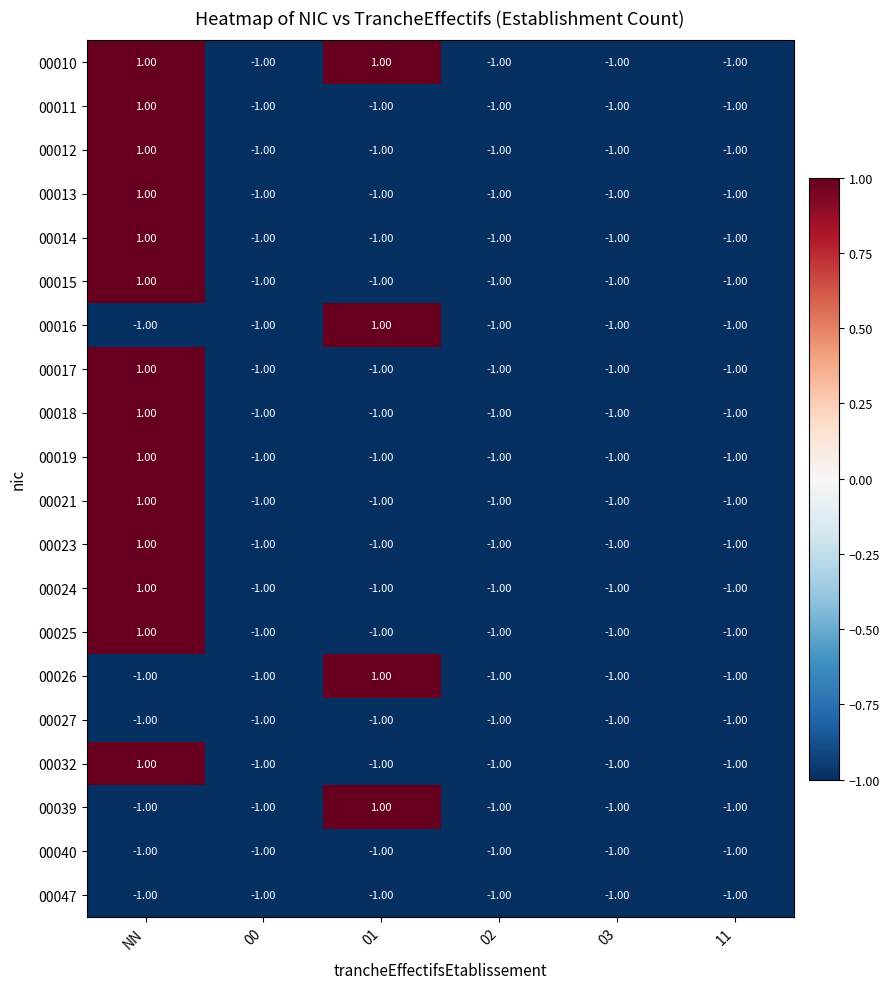

At which category is the sum across all series the highest?

NN